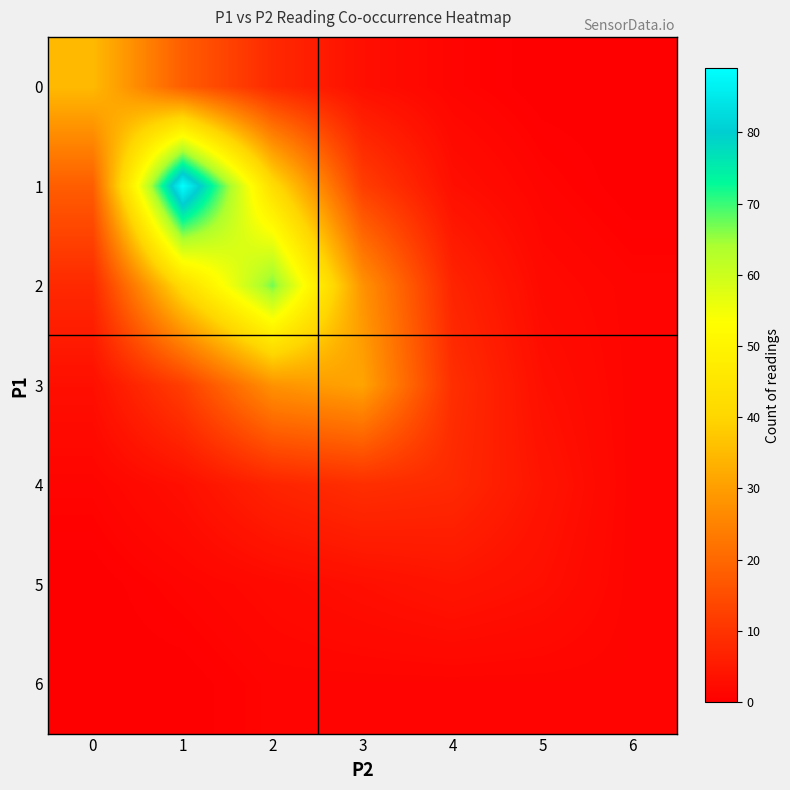

Which series has the largest range (max minus min)?

1